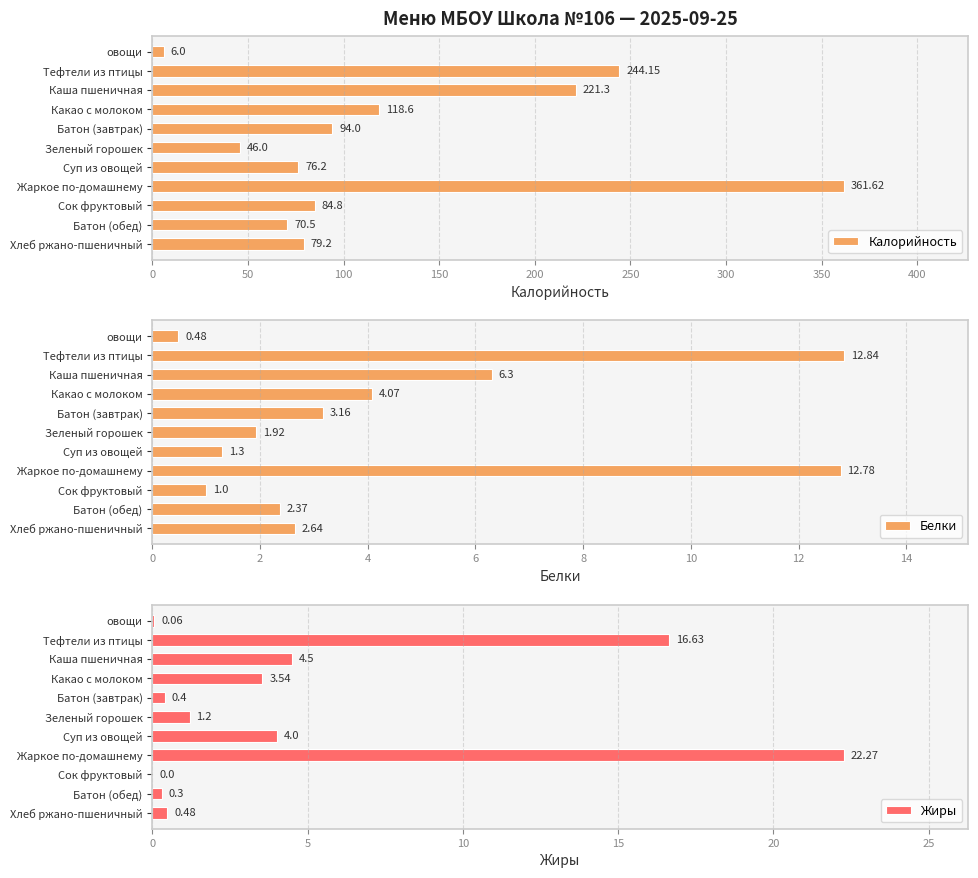

List the labels in order of Калорийность value, smallest first.

овощи, Зеленый горошек, Батон (обед), Суп из овощей, Хлеб ржано-пшеничный, Сок фруктовый, Батон (завтрак), Какао с молоком, Каша пшеничная, Тефтели из птицы, Жаркое по-домашнему